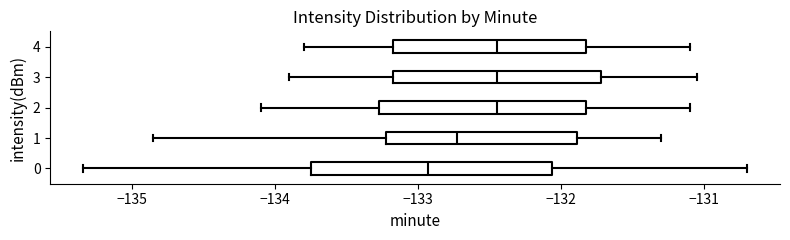

Where does the median line of the box at y = 0 sit on the x-axis? The values are not printed on the chart, so give them approximately, as read against the axis.

-132.9